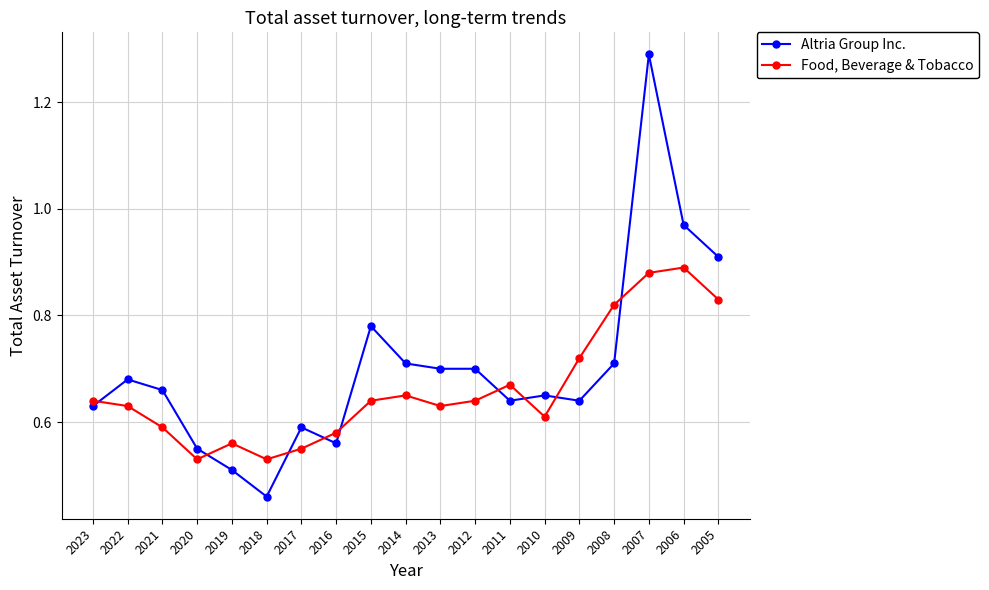

What is the sum of all Altria Group Inc. values?

13.3